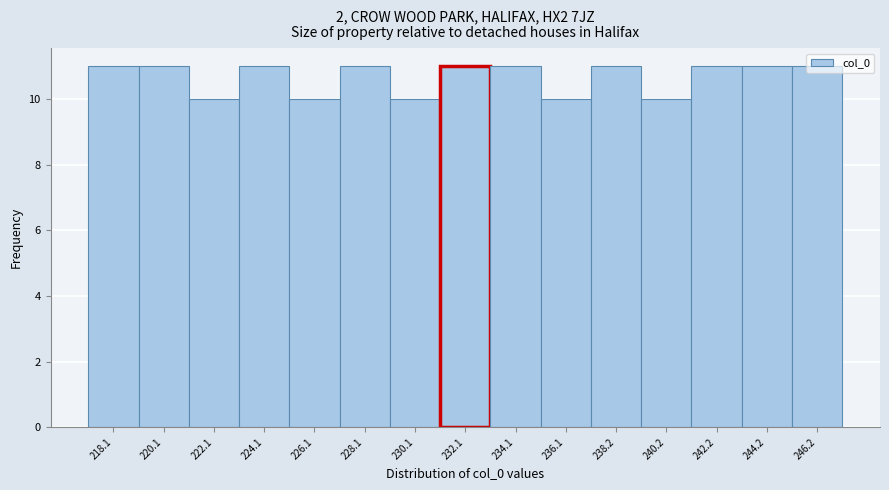

What is the change in value from 226.1 to 242.2?

+1